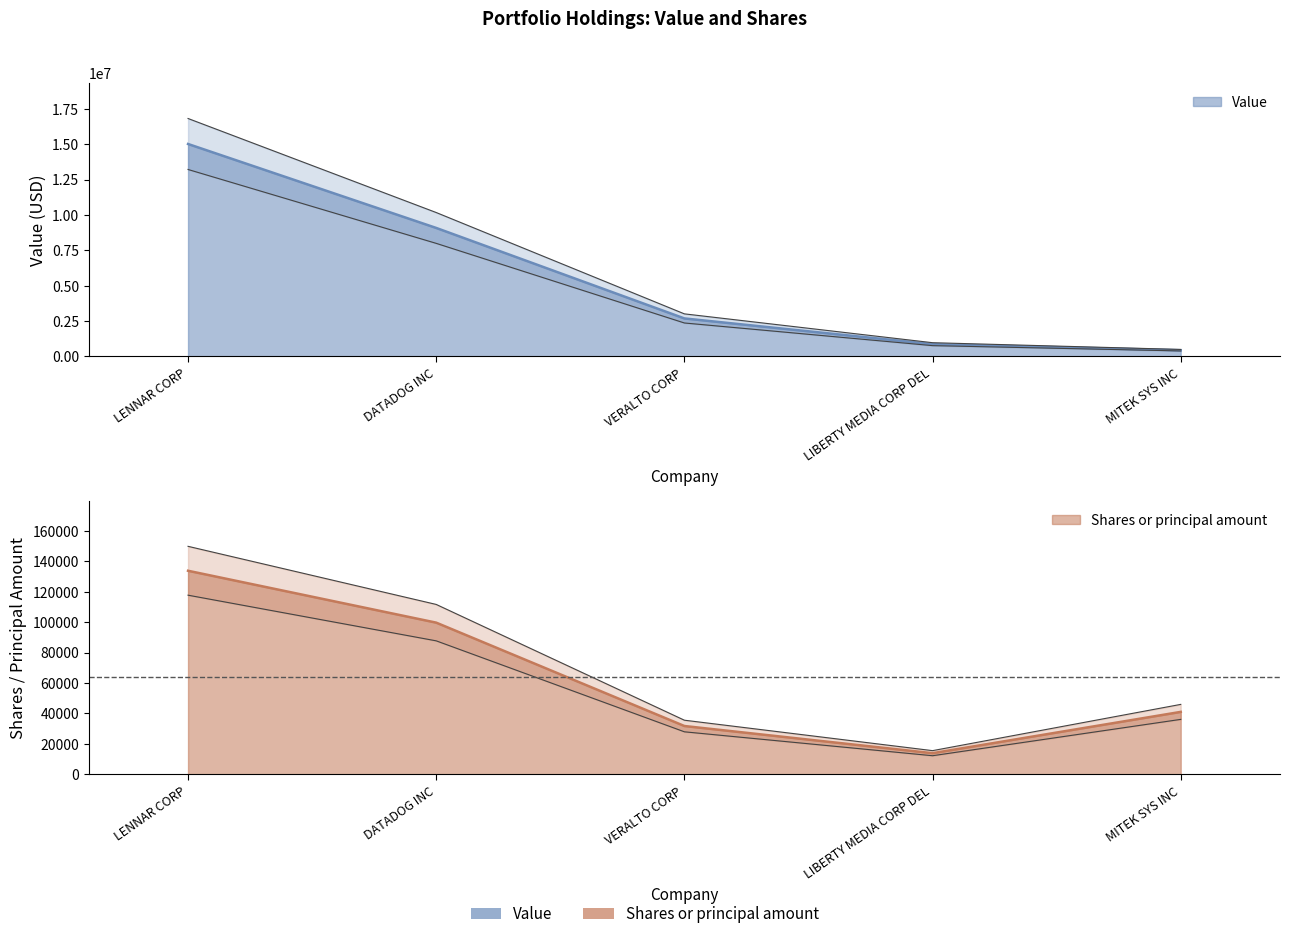

What is the sum of all Shares or principal amount values?

320217